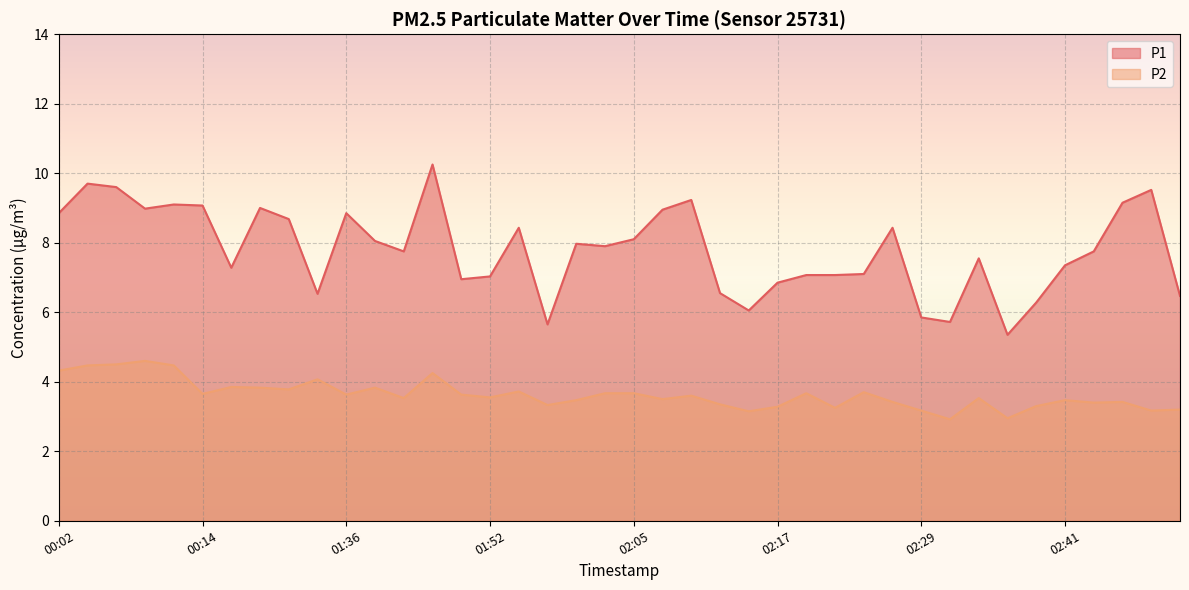

Which series has the largest total across all categories?

P1